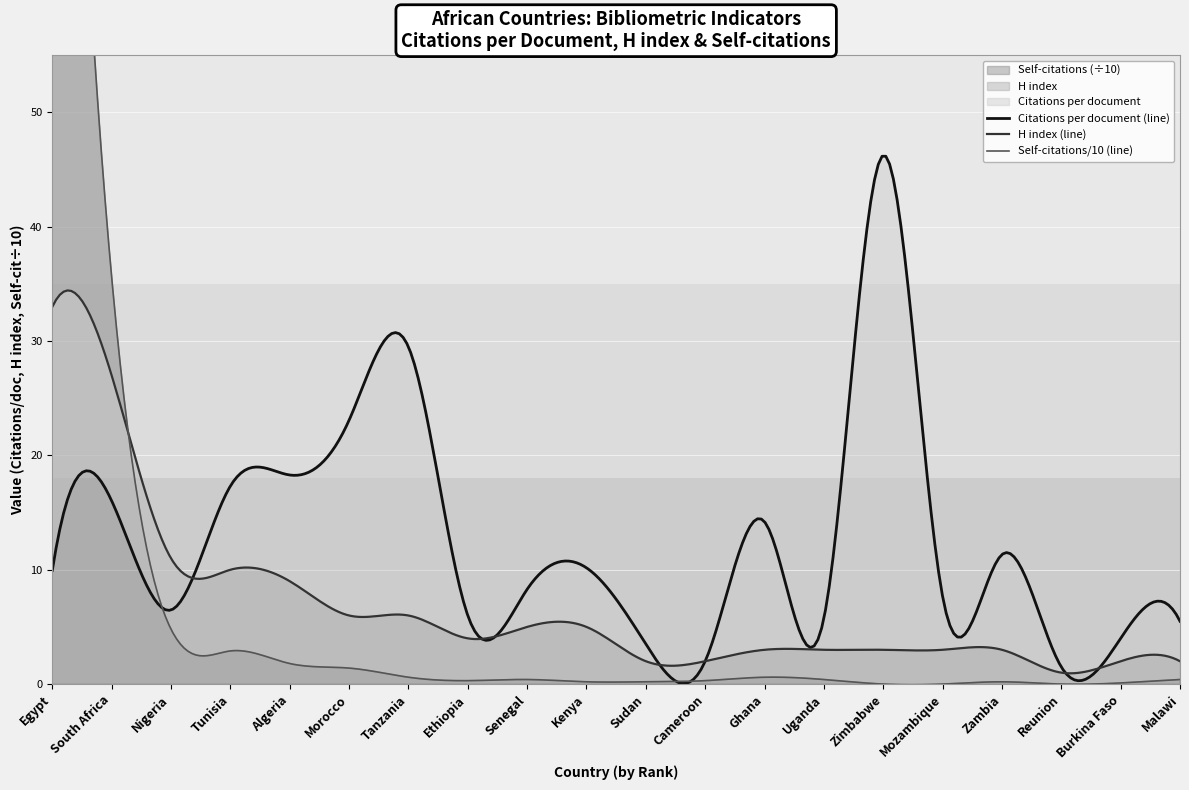

List the series in order of their peak value, highest first.

Self-citations (scaled), Citations per document, H index